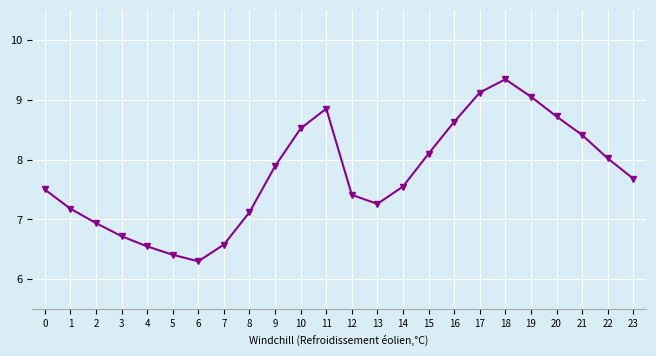

Count the number of values greater than 7.

18